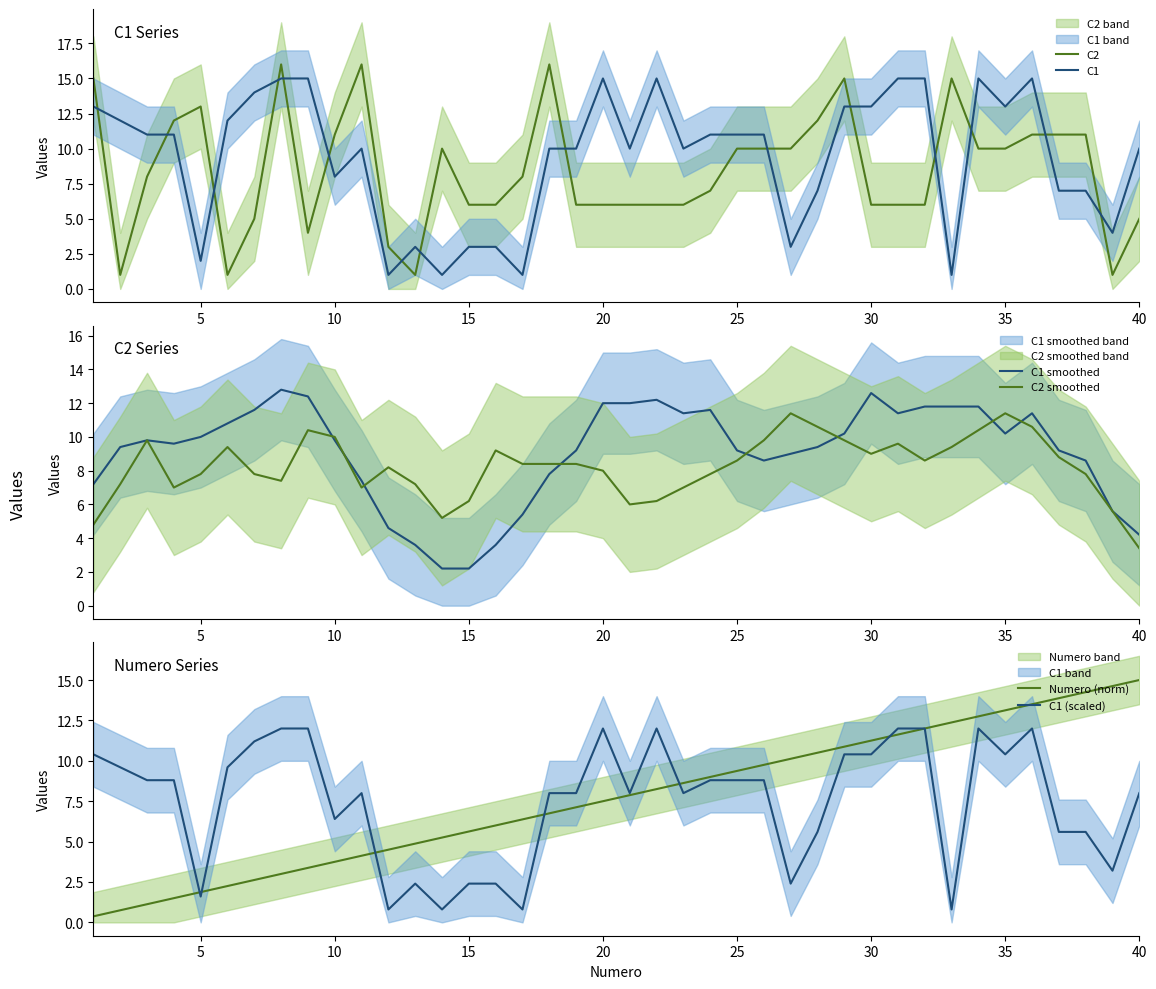

How many interior local peaks does the C1 (scaled) series have?

6